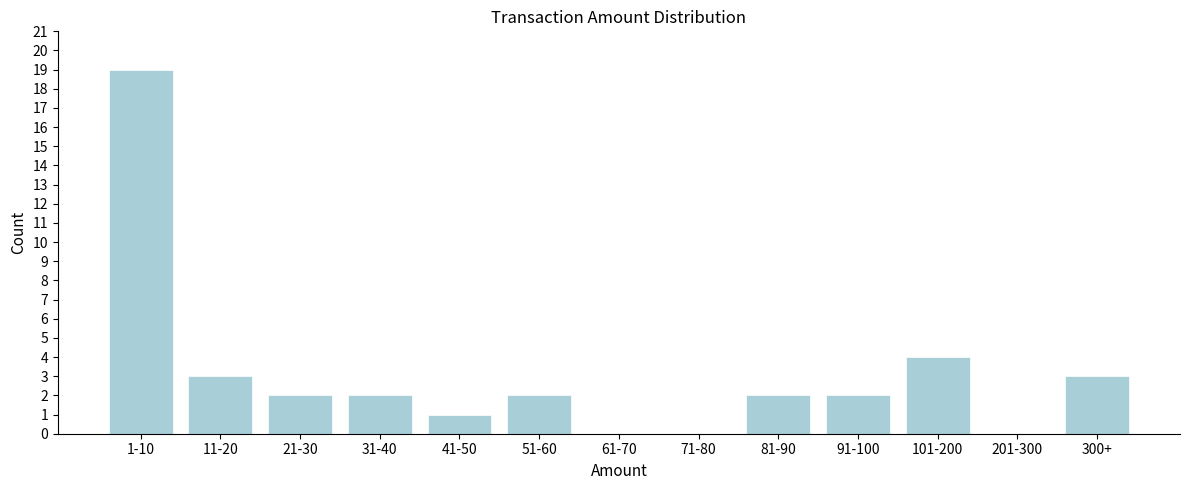

Reading left to right, transcribe all the data shown in this chart.

1-10=19	11-20=3	21-30=2	31-40=2	41-50=1	51-60=2	61-70=0	71-80=0	81-90=2	91-100=2	101-200=4	201-300=0	300+=3